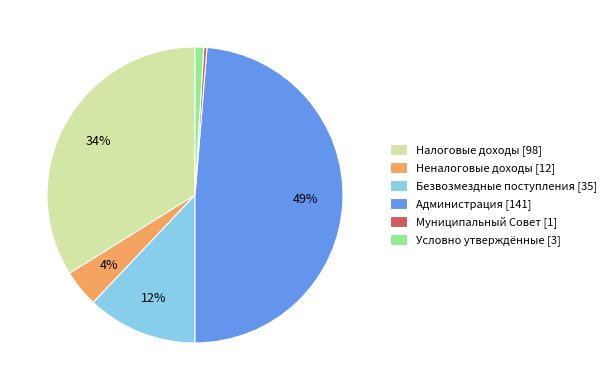

The Безвозмездные поступления [35] slice represents 18% of the pie. True or false?

False